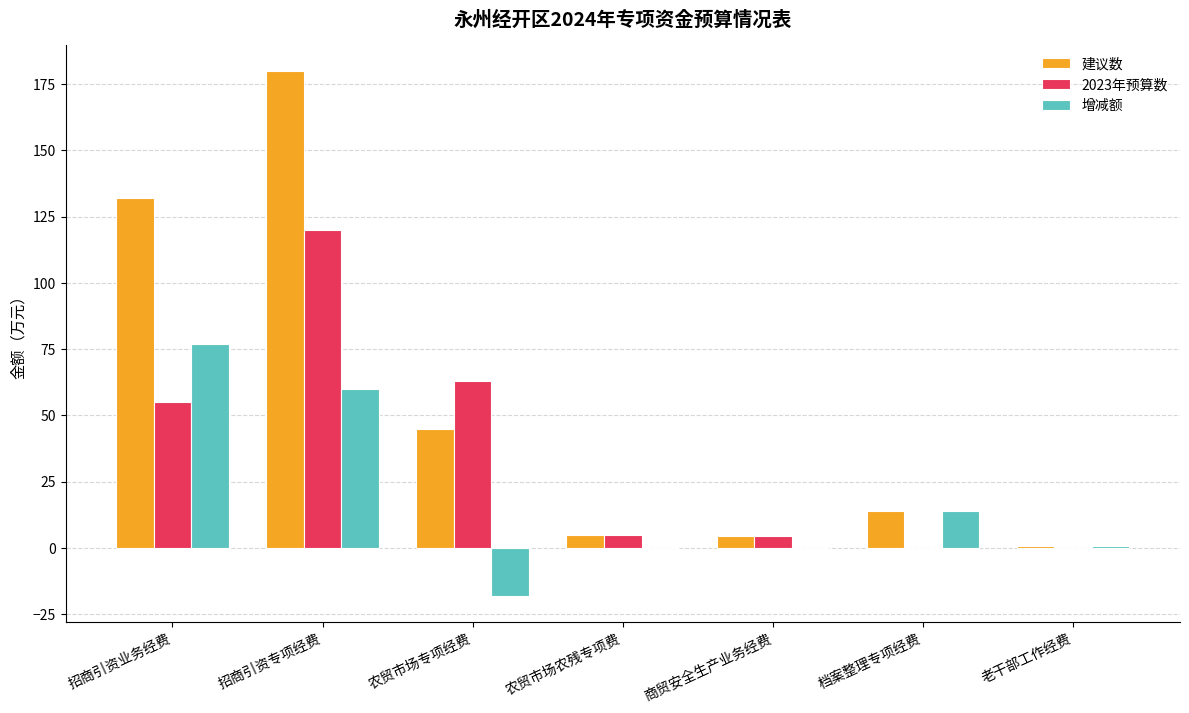

Between 招商引资专项经费 and 老干部工作经费, which series saw the biggest shift?

建议数